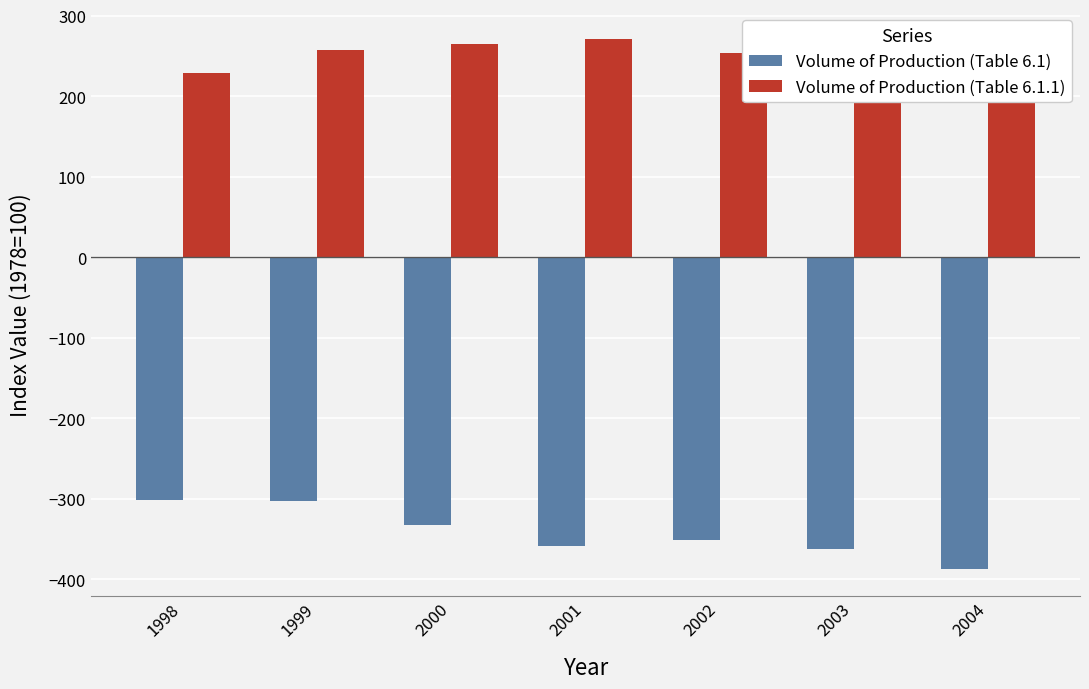

Rank the series by their maximum value, from lowest to highest.

Volume of Production (Table 6.1), Volume of Production (Table 6.1.1)